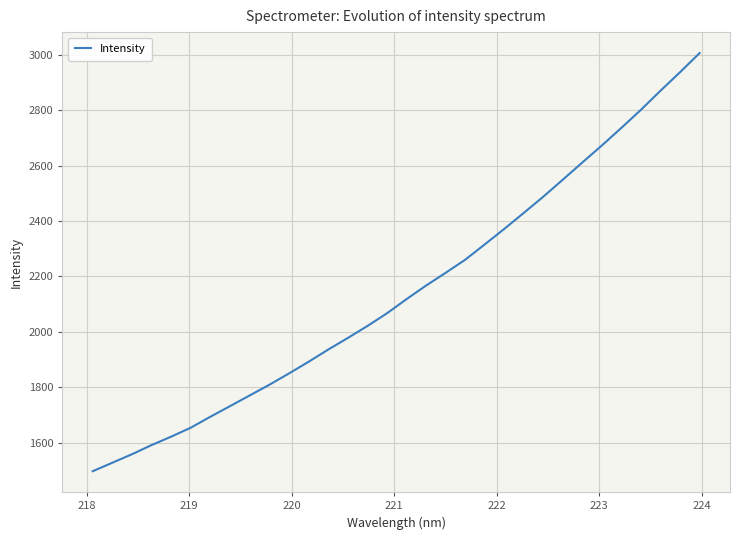

What is the greatest value displayed?

3006.3